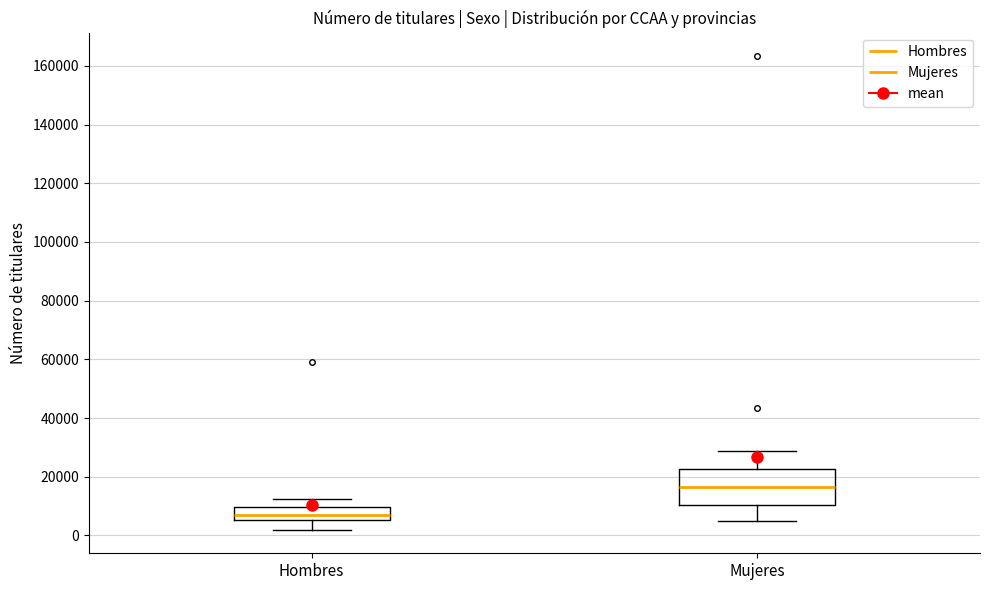

Which box is the tallest, from its lower edge to its upper edge?

Mujeres